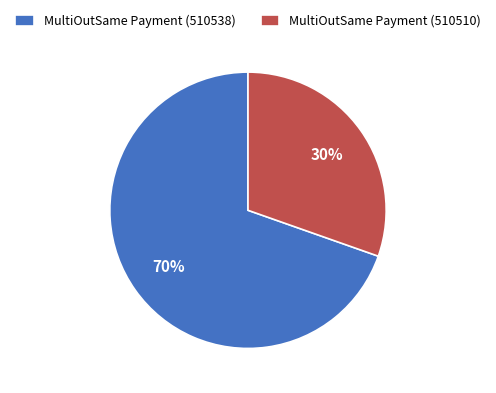

Is it true that MultiOutSame Payment (510538) is 70% of the pie?

True